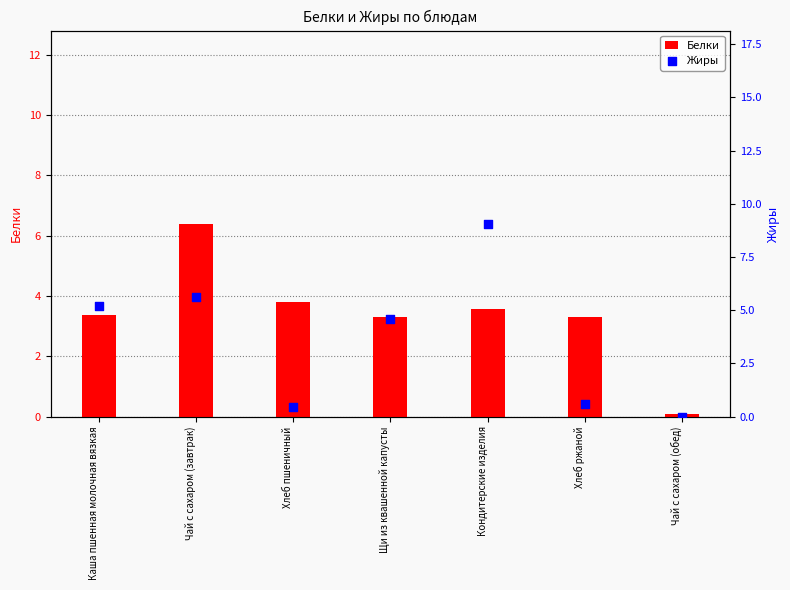

What are all the series names shown in the legend?

Белки, Жиры